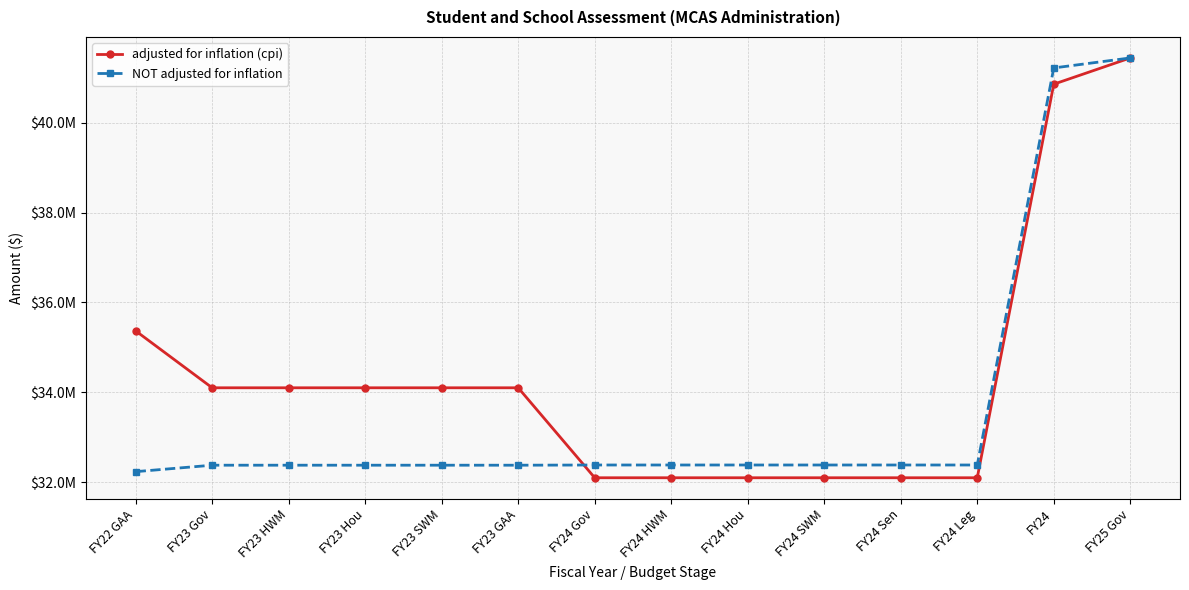

What are all the series names shown in the legend?

adjusted for inflation (cpi), NOT adjusted for inflation